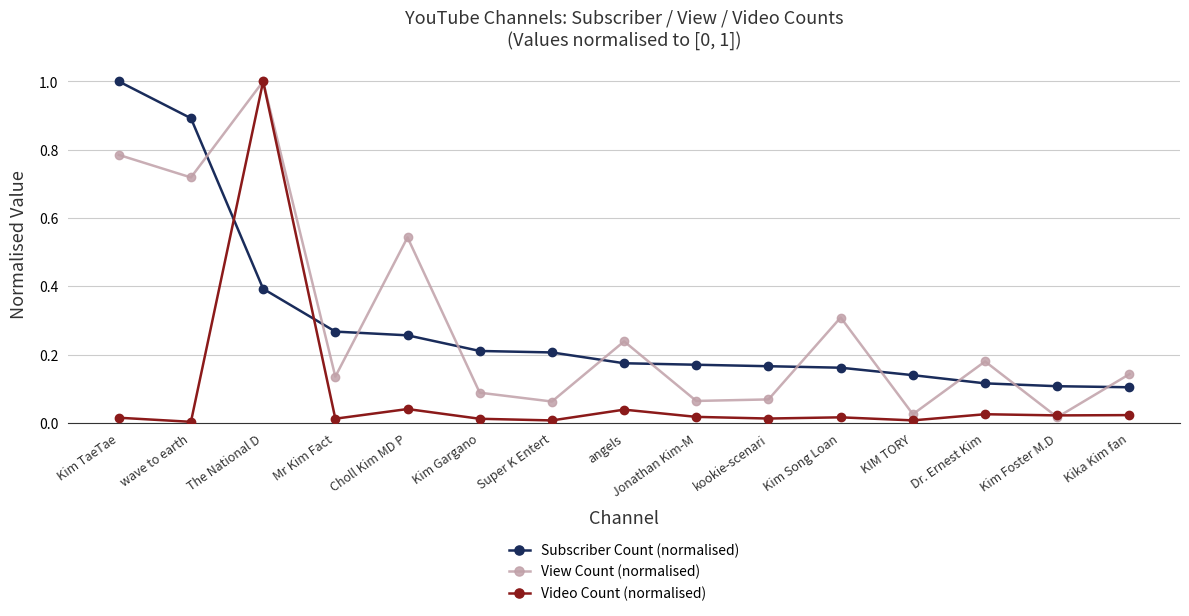

What is the difference between the maximum and minimum values in the Video Count (normalised) series?

1.0